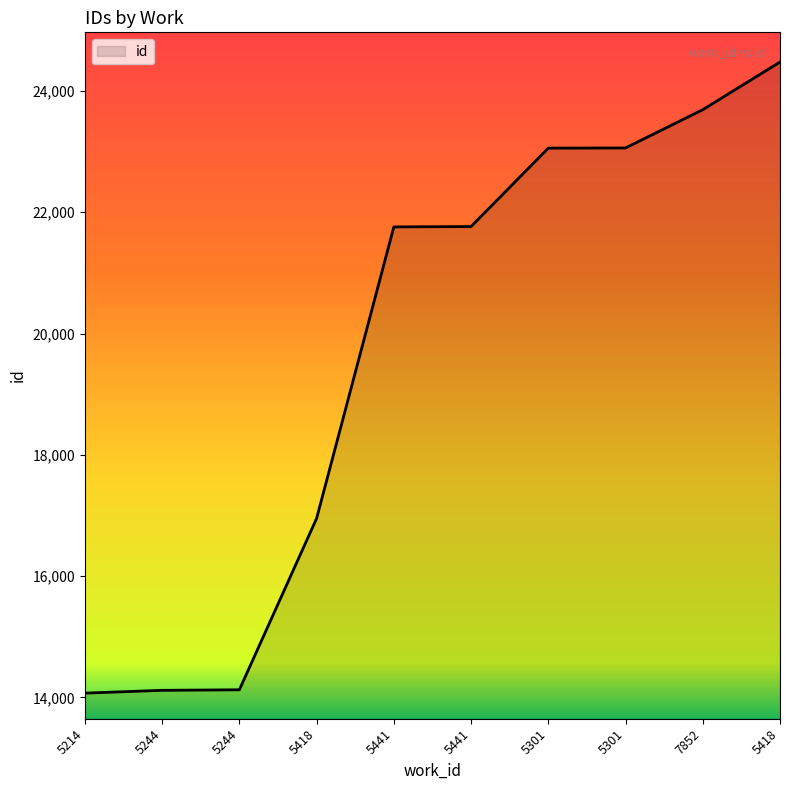

Reading left to right, list all the values displayed in this chart.

5214=14071	5244=14117	5244=14126	5418=16952	5441=21759	5441=21765	5301=23058	5301=23061	7852=23692	5418=24478